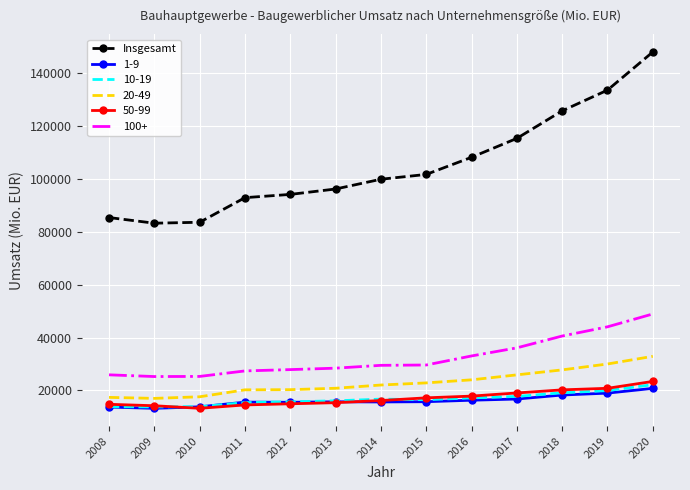

What is the minimum value for 1-9?

13191.0